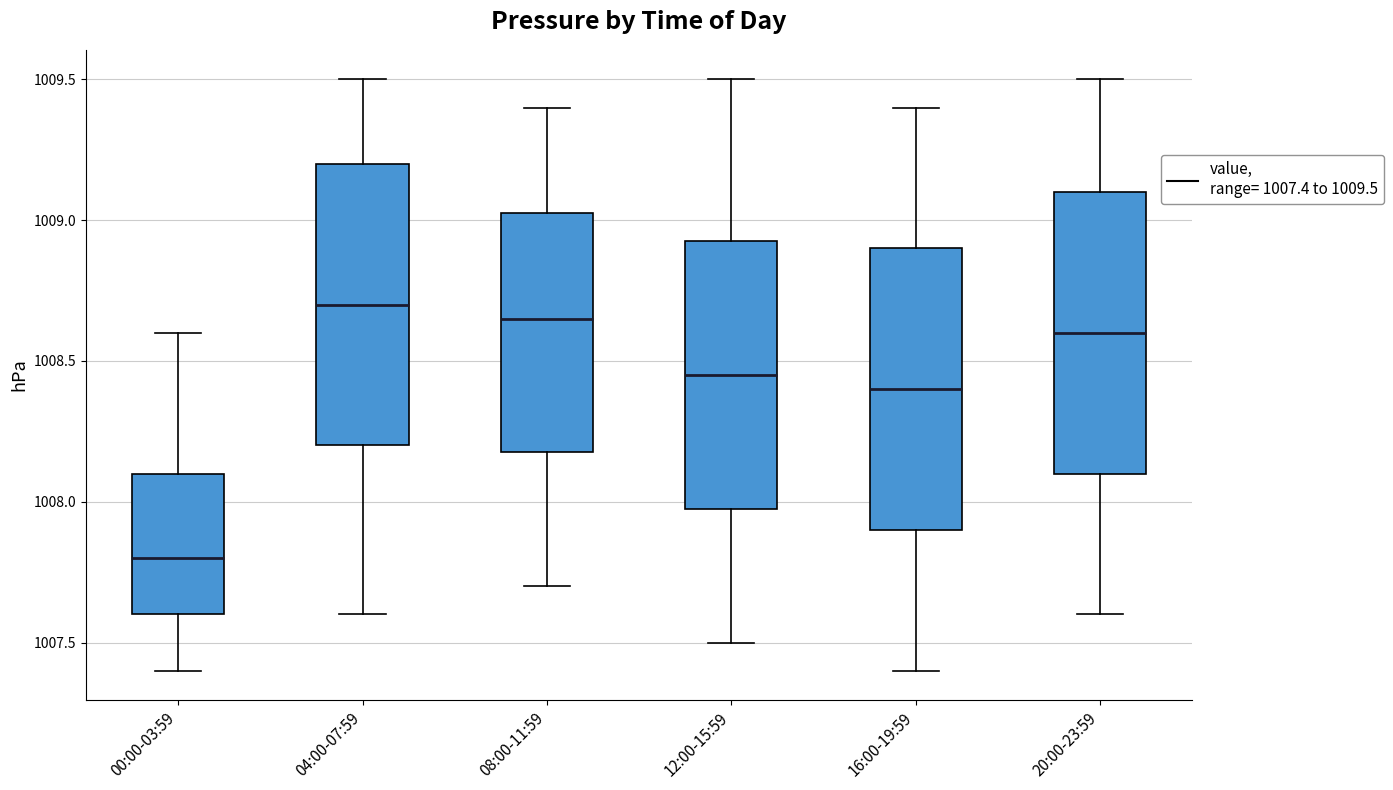

Reading left to right, transcribe this box plot: for each box, give where its median line is, the range the box spans, and where its two whiskers end, as read against the y-axis. The values are not printed on the chart, so give them approximately, as read against the axis.

00:00-03:59: median 1007.80, box 1007.60 to 1008.10, whiskers 1007.40 to 1008.60
04:00-07:59: median 1008.70, box 1008.20 to 1009.20, whiskers 1007.60 to 1009.50
08:00-11:59: median 1008.65, box 1008.20 to 1009.05, whiskers 1007.70 to 1009.40
12:00-15:59: median 1008.45, box 1008.00 to 1008.95, whiskers 1007.50 to 1009.50
16:00-19:59: median 1008.40, box 1007.90 to 1008.90, whiskers 1007.40 to 1009.40
20:00-23:59: median 1008.60, box 1008.10 to 1009.10, whiskers 1007.60 to 1009.50